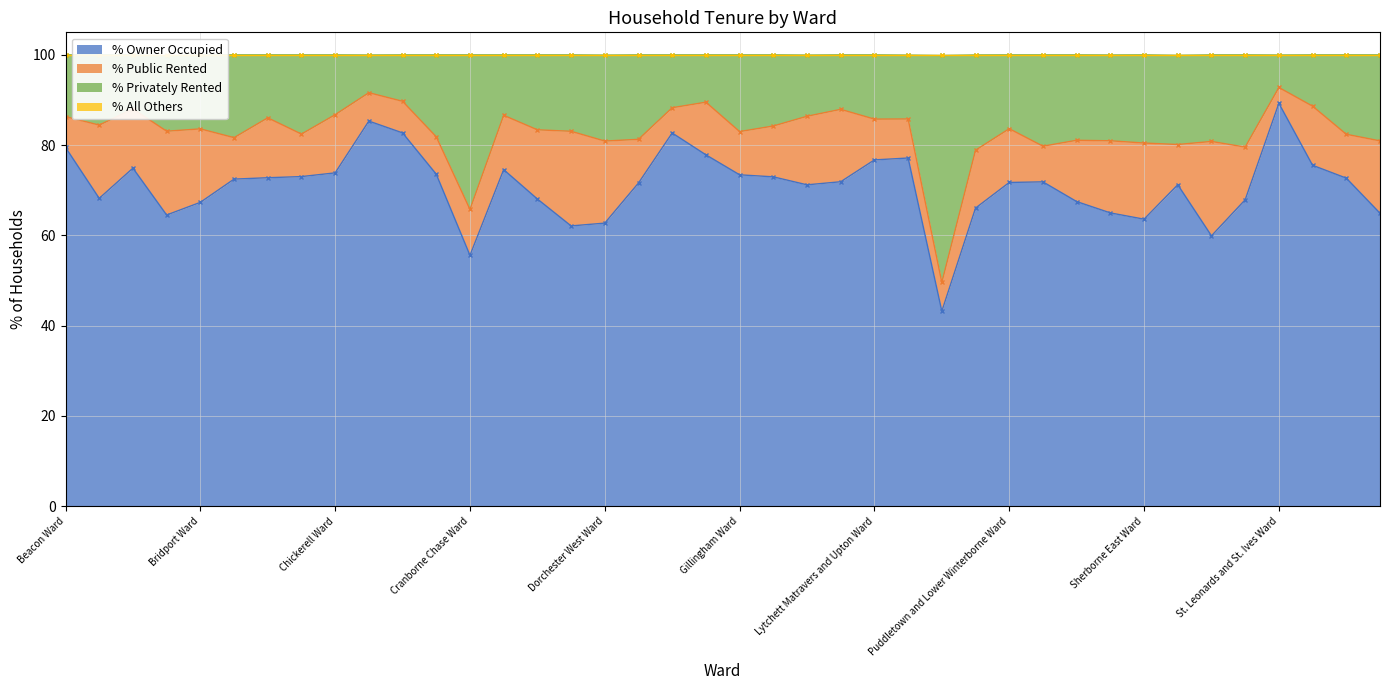

What value does the % Owner Occupied series have at Dorchester West Ward?

62.7